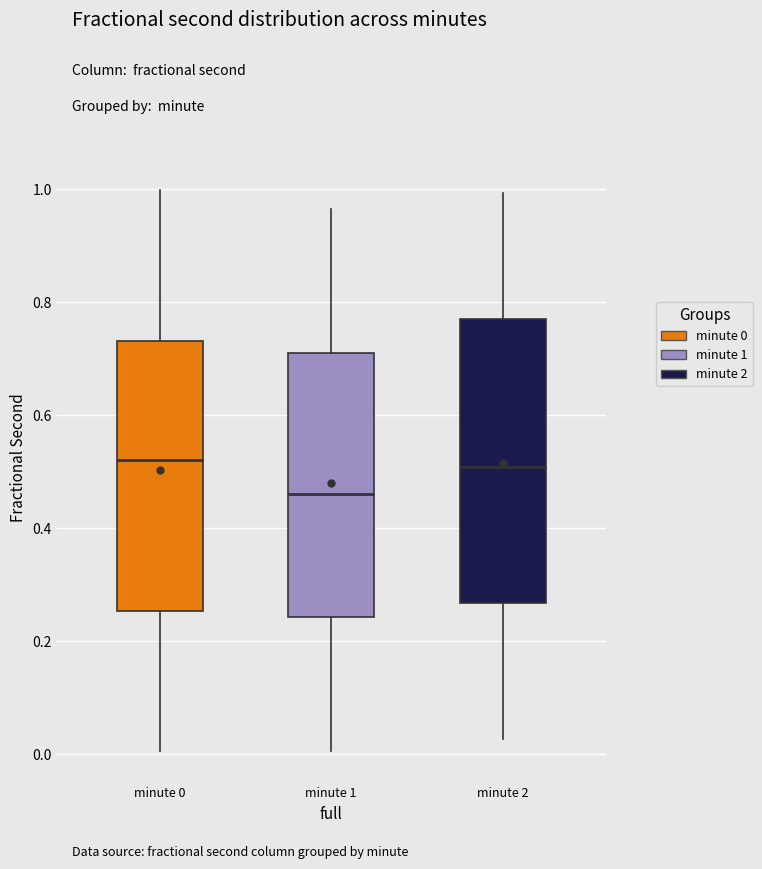

Where does the upper whisker of the box for minute 2 end on the y-axis? The values are not printed on the chart, so give them approximately, as read against the axis.

1.00